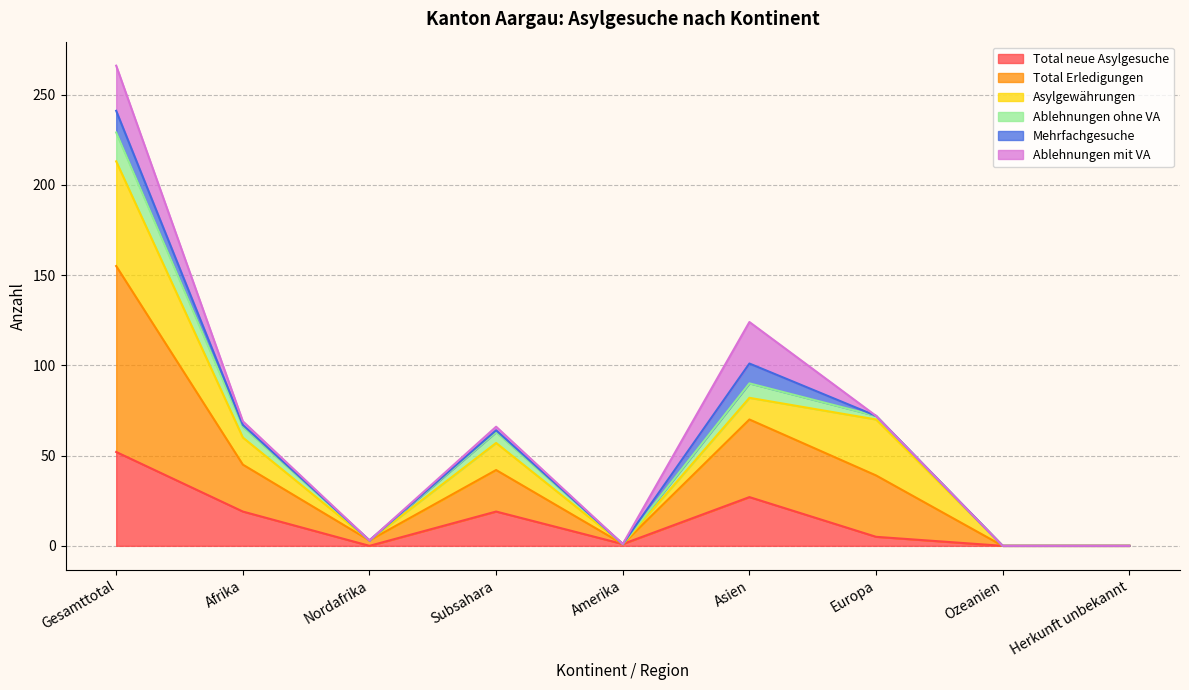

The Total neue Asylgesuche series shows 19 at Subsahara. True or false?

True